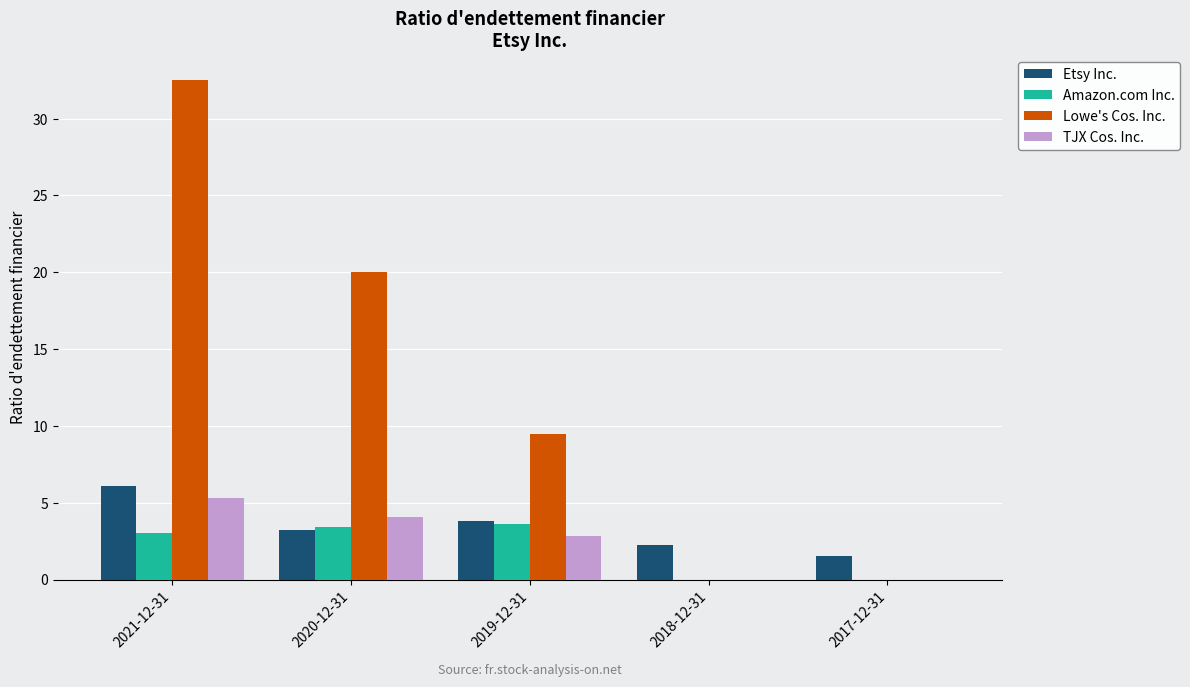

Where does the Lowe's Cos. Inc. series first go above 9?

2021-12-31